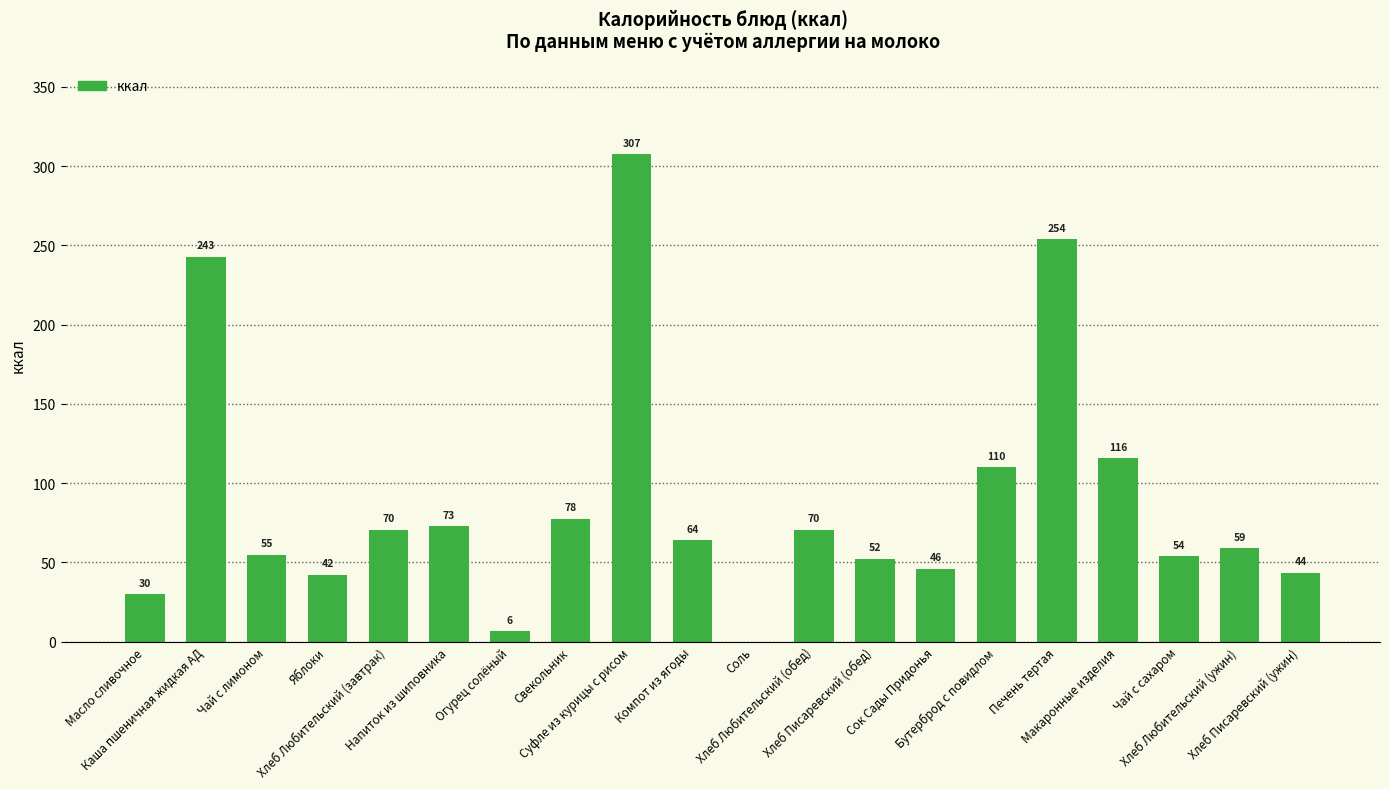

At which label does the data first exceed 63?

Каша пшеничная жидкая АД